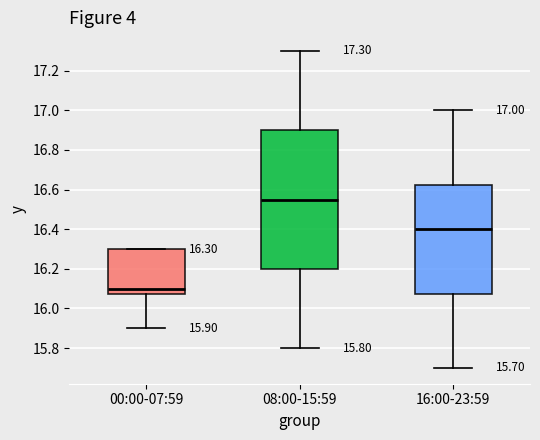

Which box has the highest median line?

08:00-15:59